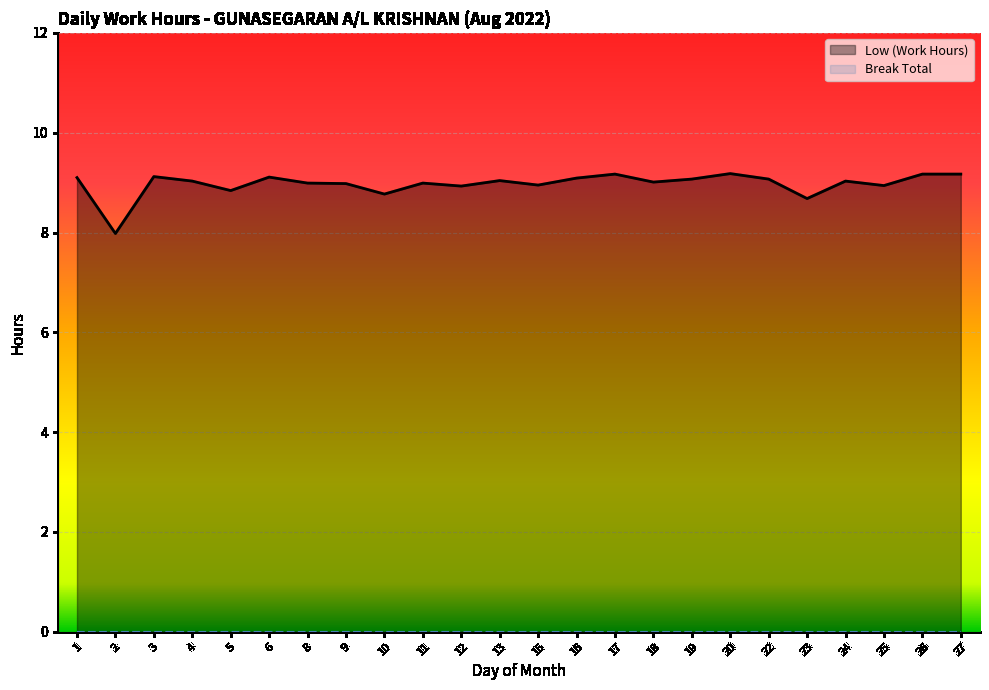

Where is the first local minimum?

2